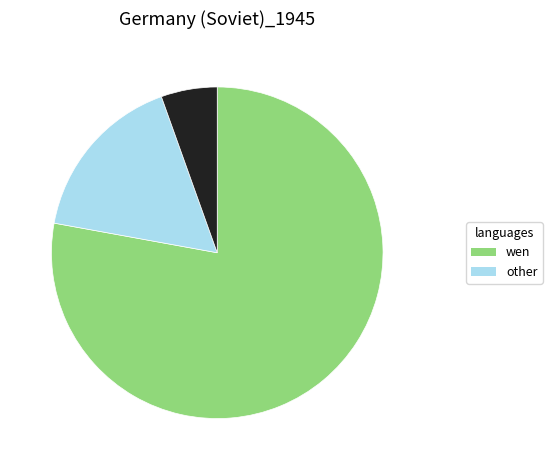

How many segments does this pie chart have?

3